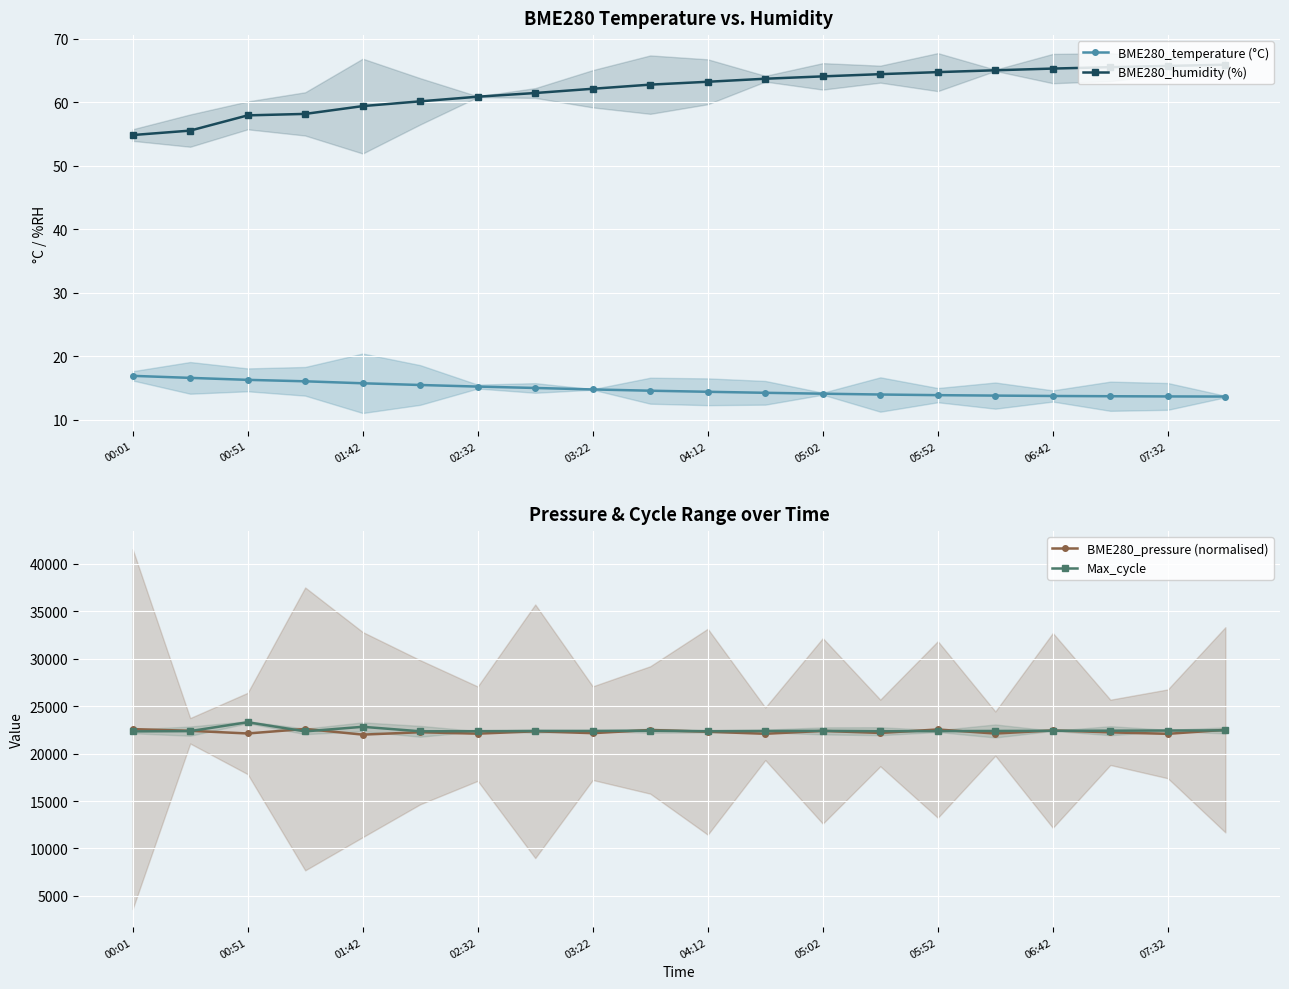

True or false: Max_cycle and BME280_pressure (normalised) cross at least once.

True